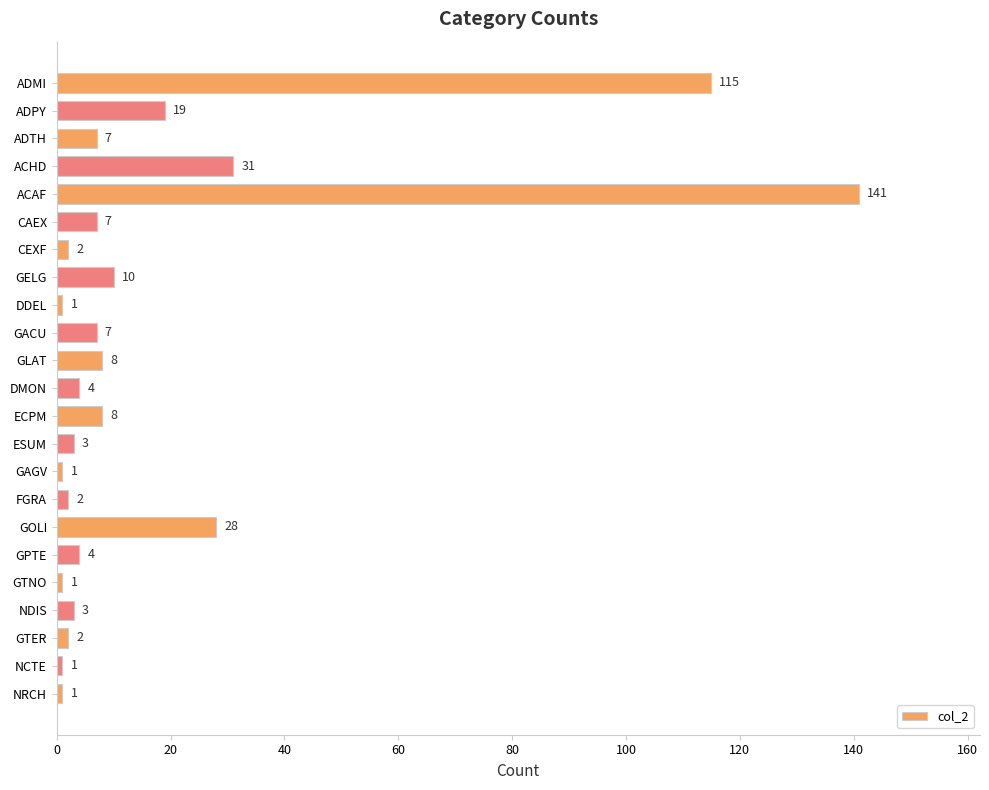

What value does the data have at ACAF?

141